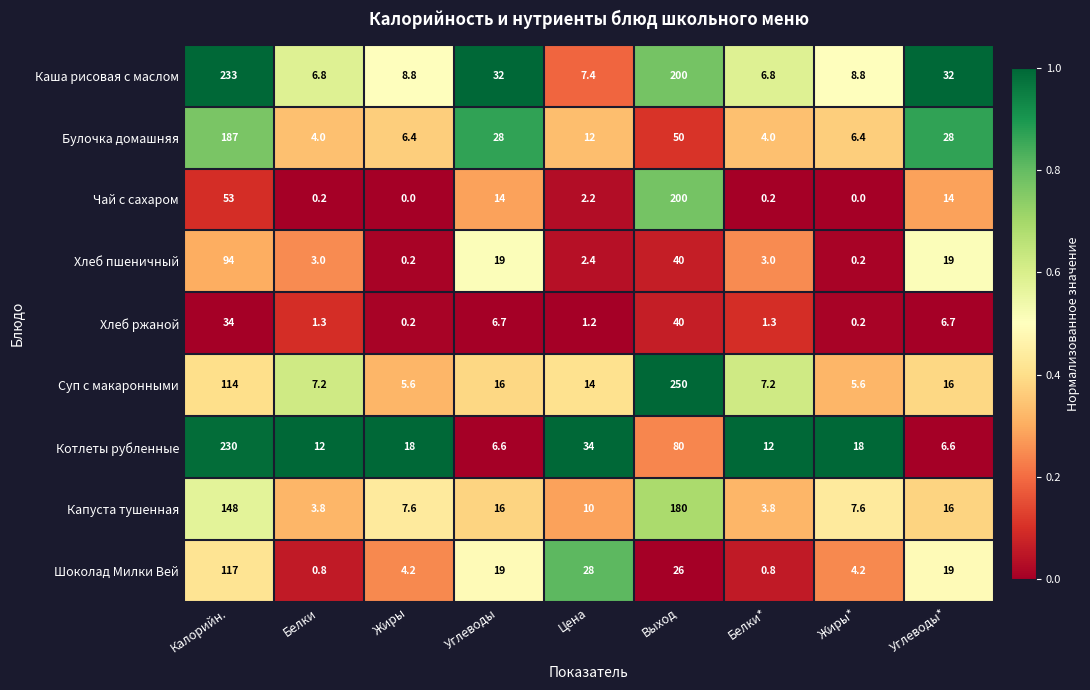

How many series are shown in this chart?

9